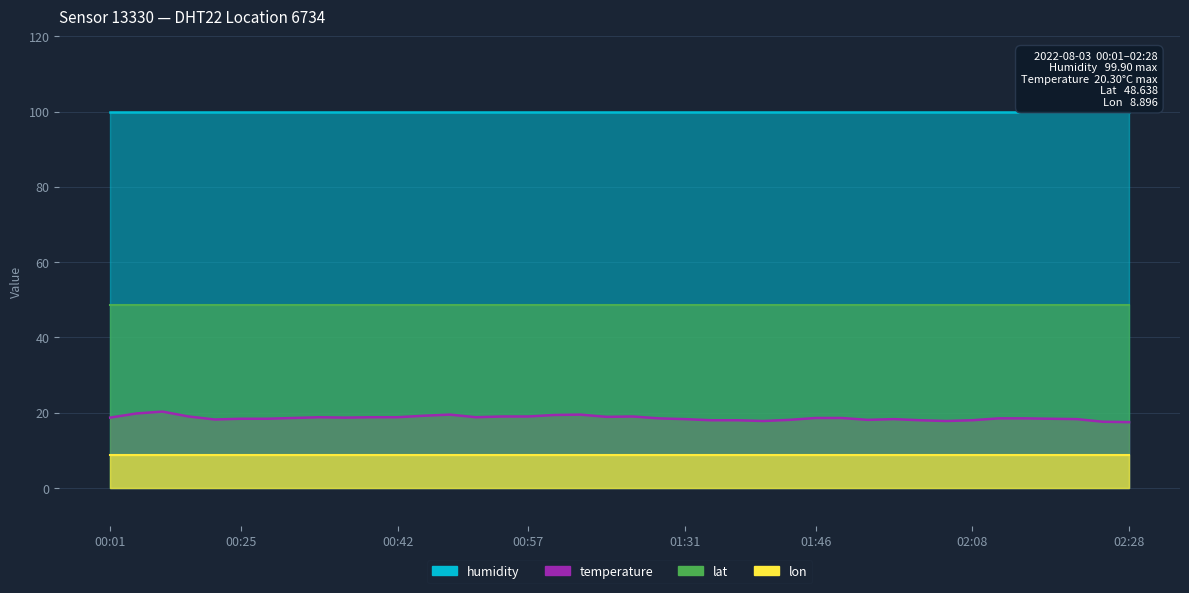

The value of lon at 2022-08-03T00:23 is 15.5. True or false?

False